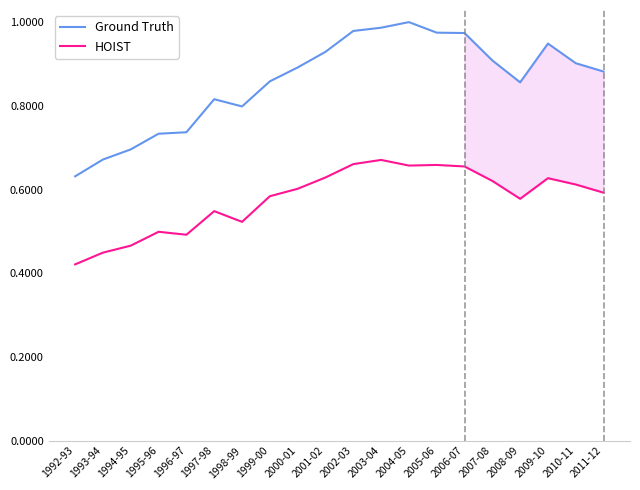

Is this an area chart (filled region under the line)?

No